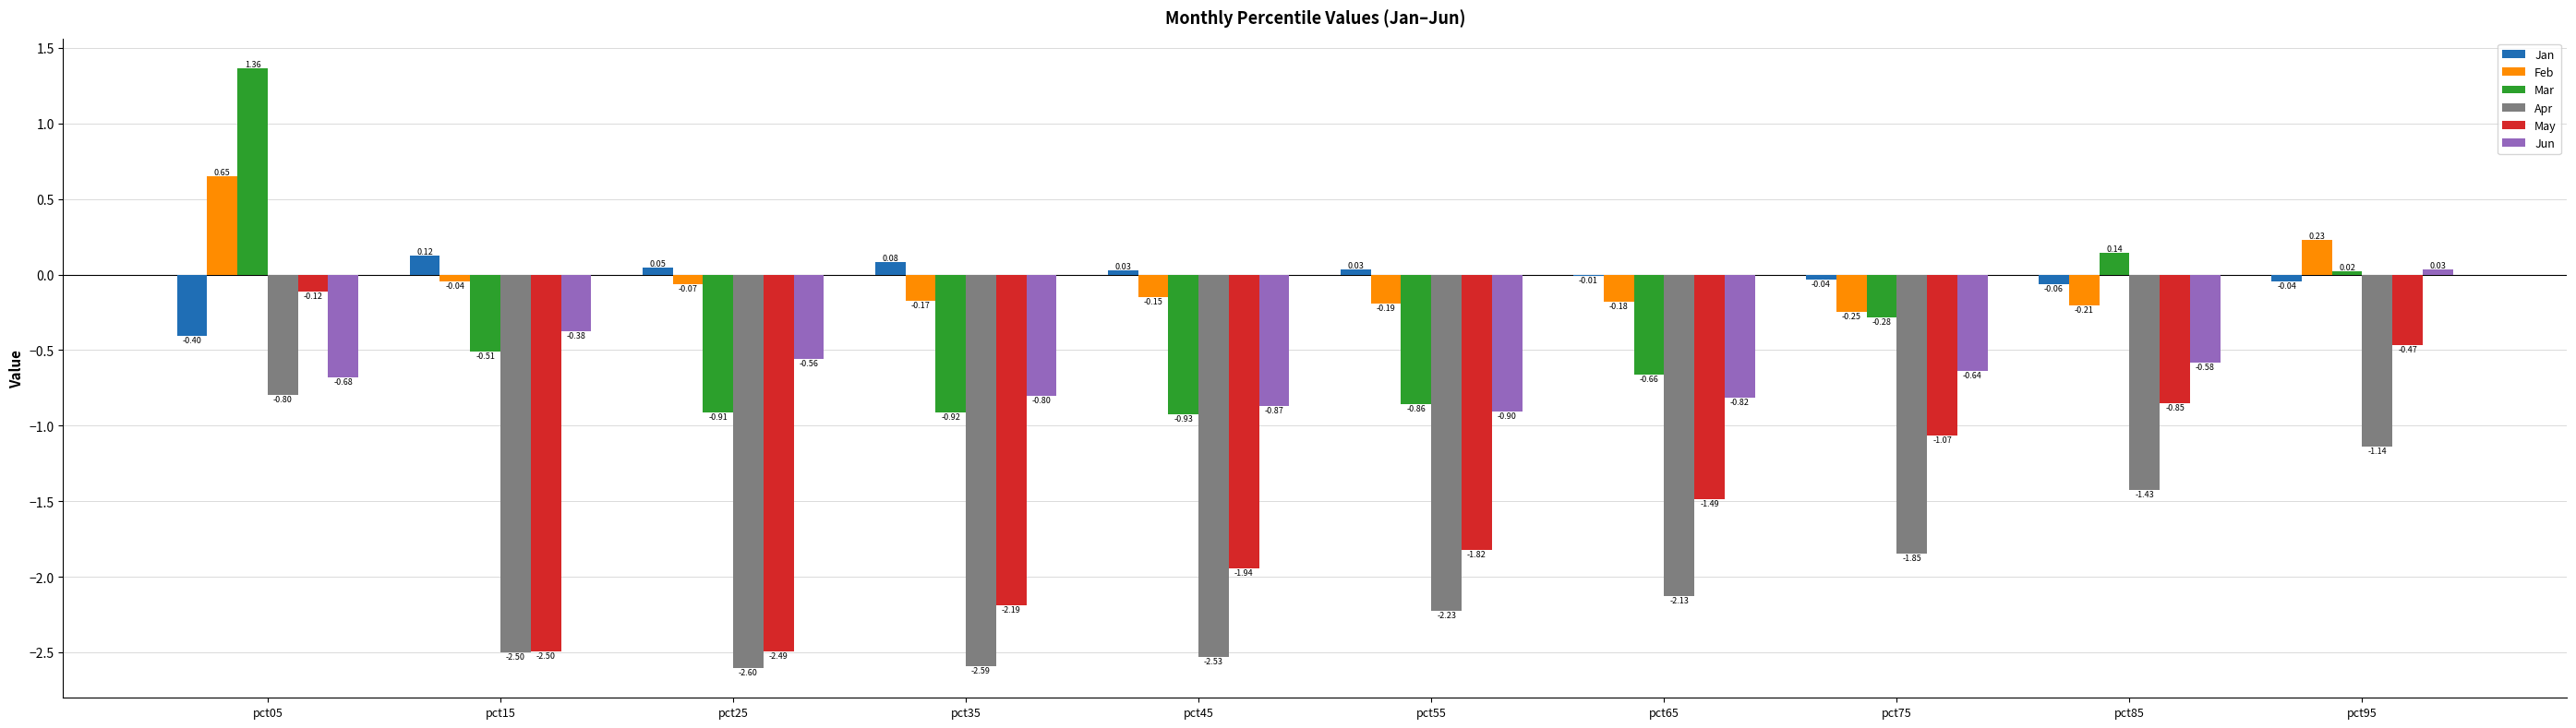

Is the value of Apr at pct65 greater than the value of May at pct35?

Yes